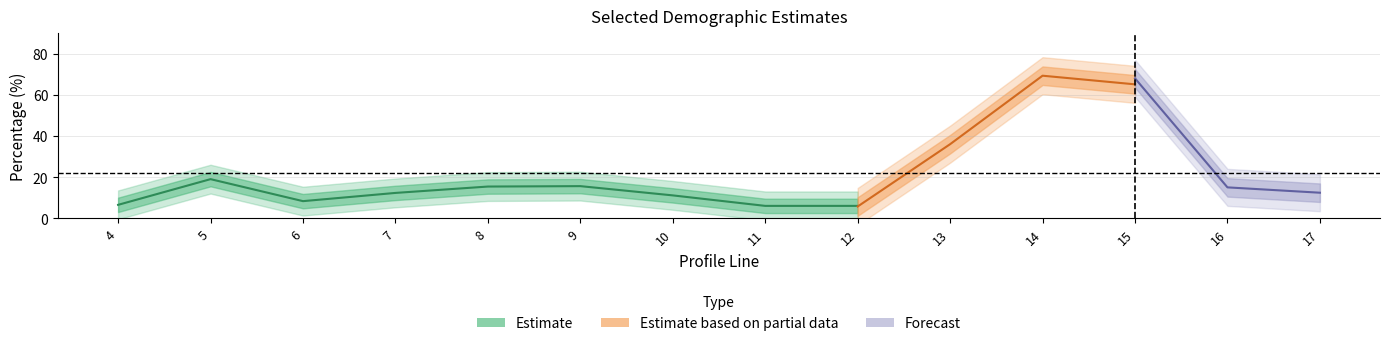

Where does the cest series first go above 13?

5